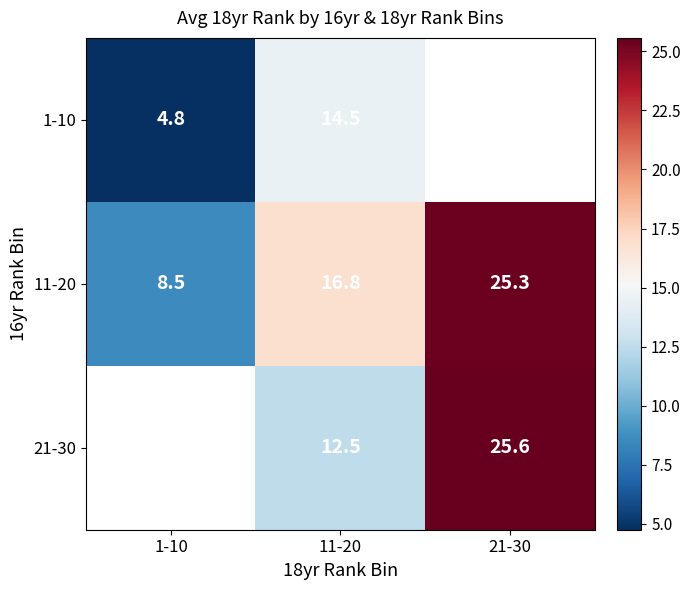

Between 1-10 and 21-30, which series saw the biggest shift?

11-20